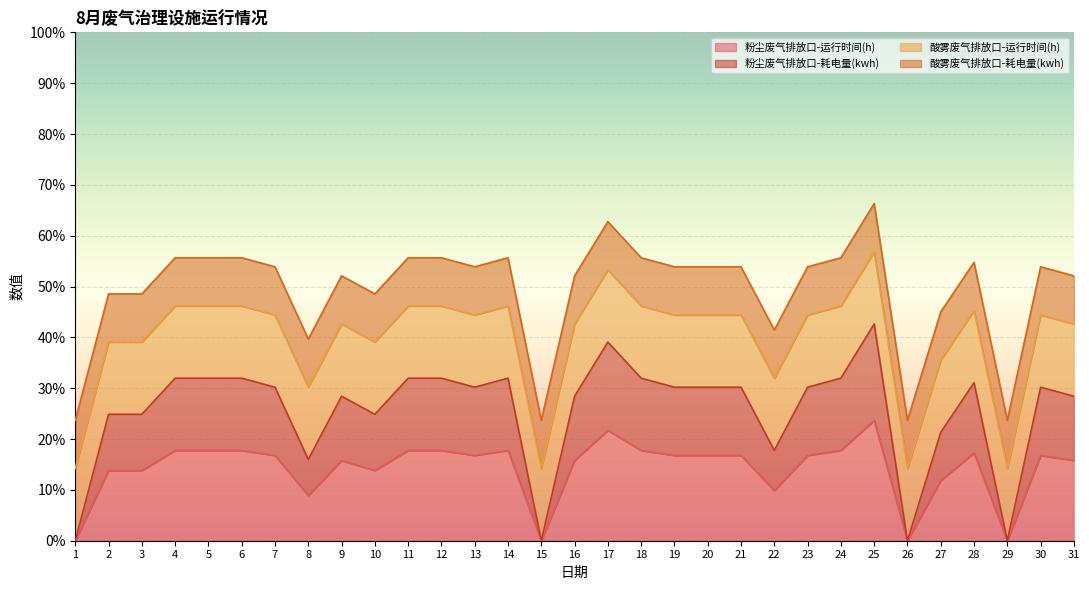

What is the difference between the maximum and minimum values in the 粉尘废气排放口-运行时间(h) series?

90.0